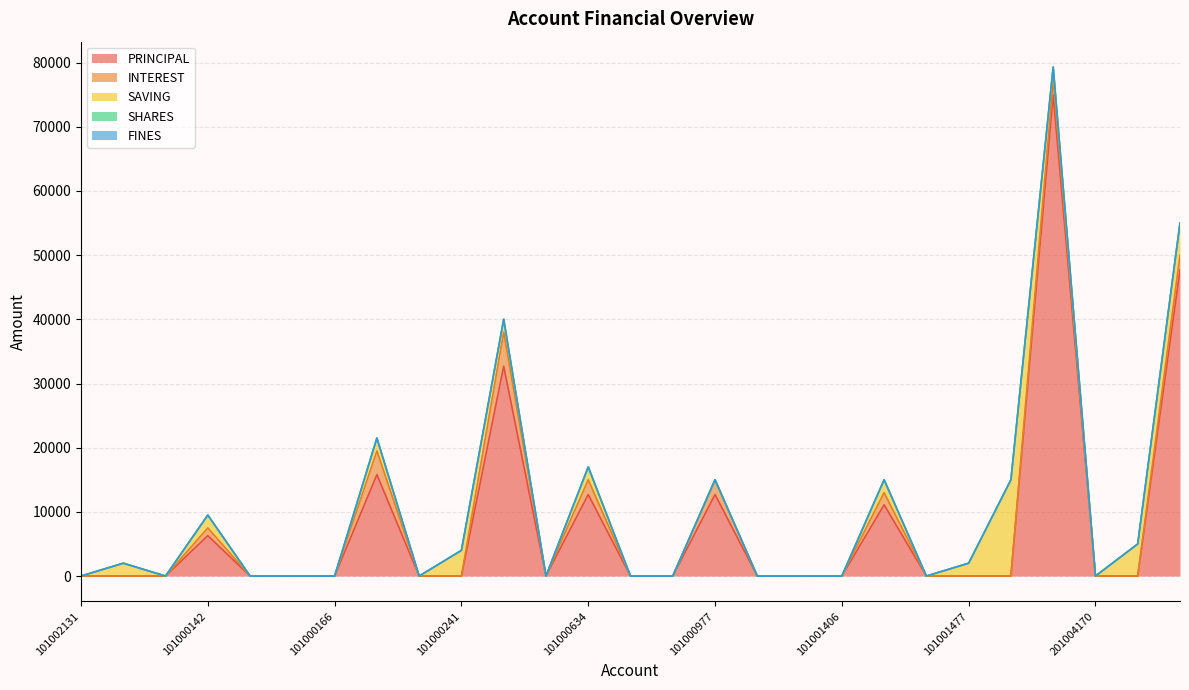

Between 101001406 and 101000167, which is larger?

101000167